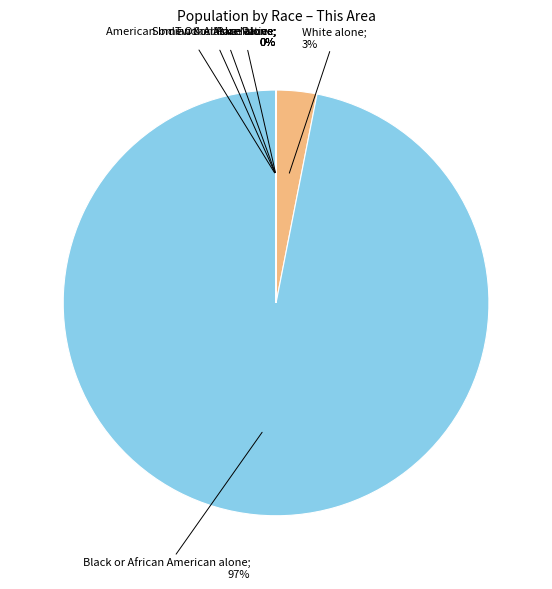

To the nearest percent, what is the average slice percentage?

17%